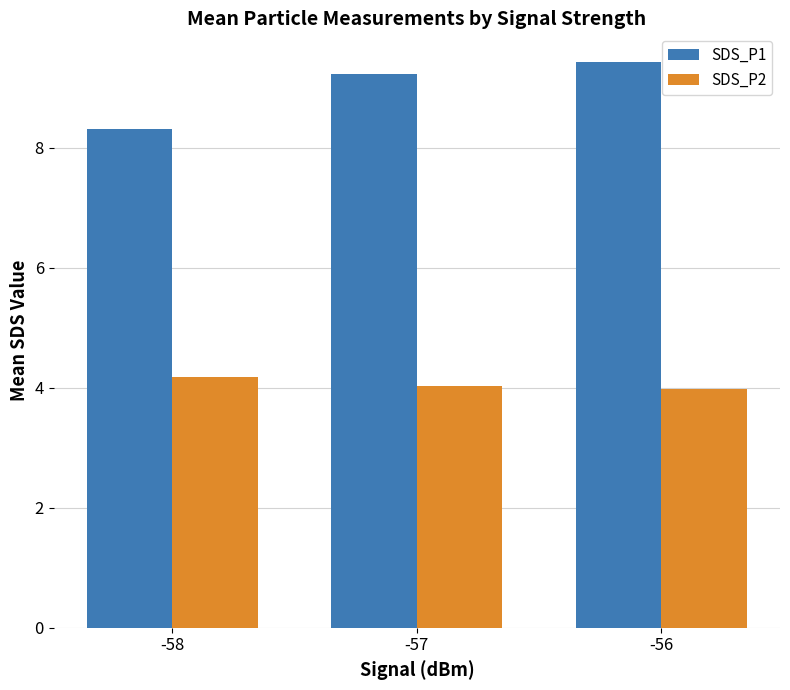

How many values in the SDS_P2 series exceed 4?

2